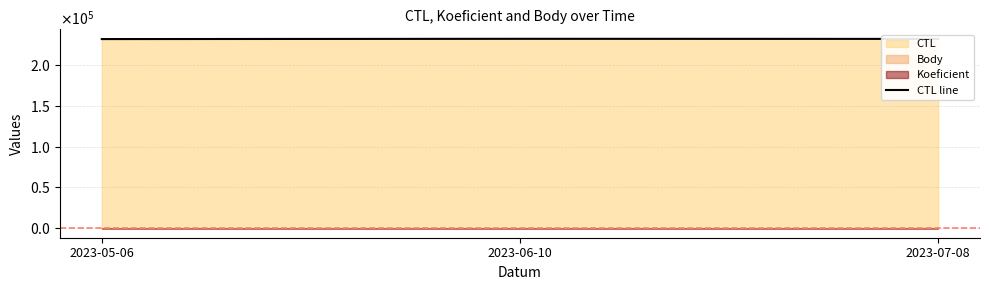

What is the label of the 3rd point from the left?

2023-07-08